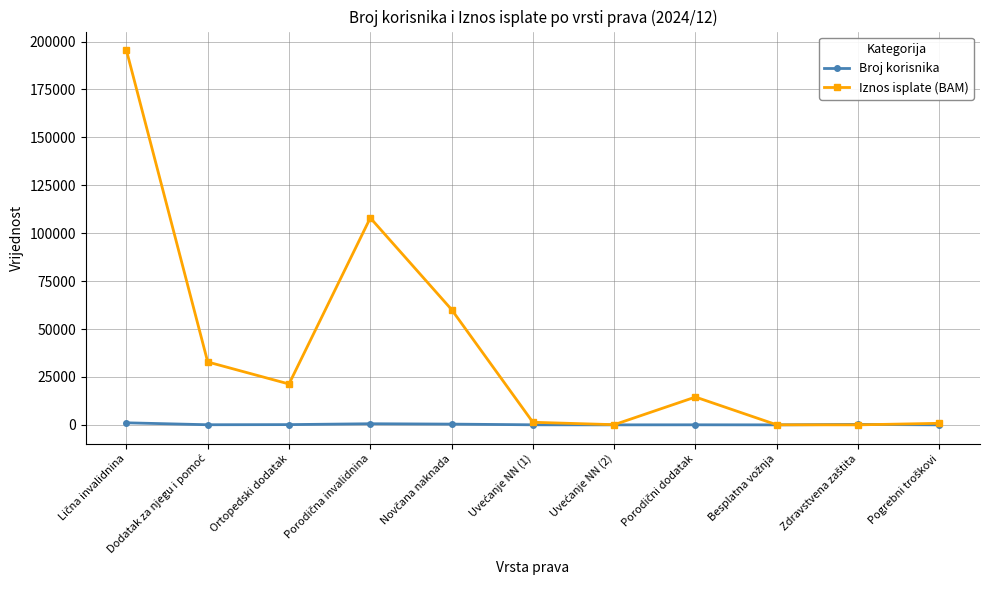

List the series in order of their overall mean, highest first.

Iznos isplate (BAM), Broj korisnika